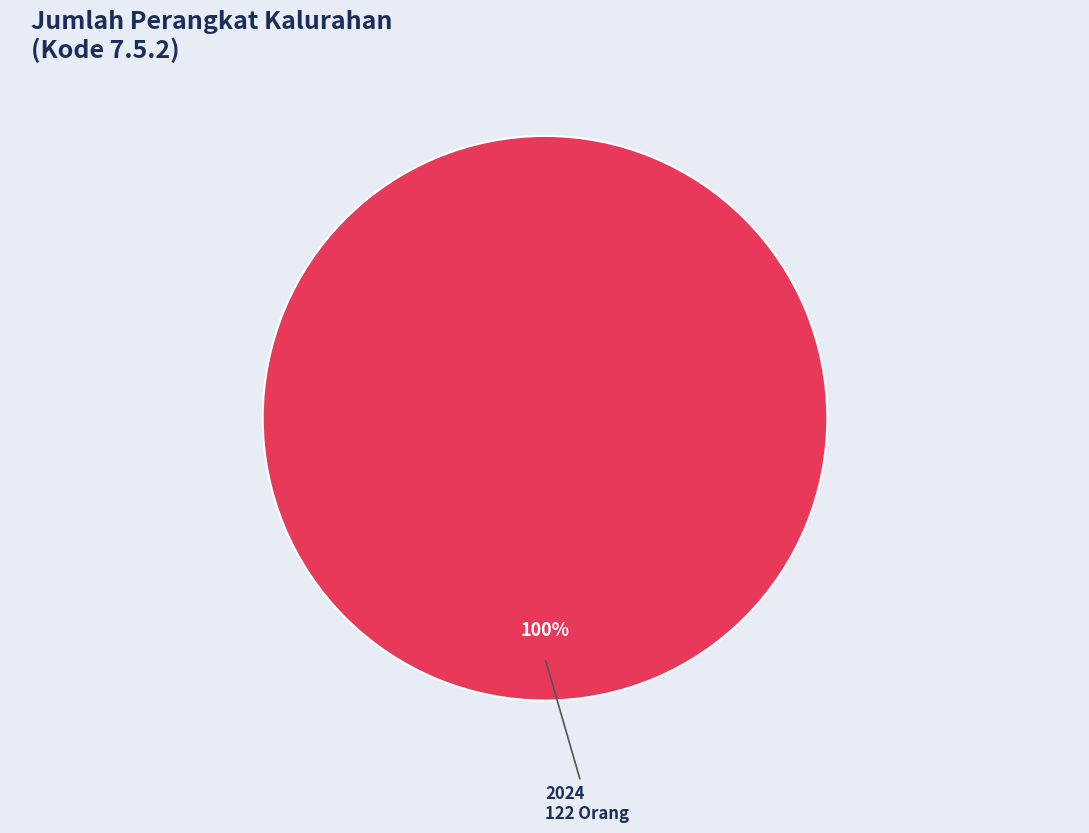

Is there a majority slice in this chart?

Yes